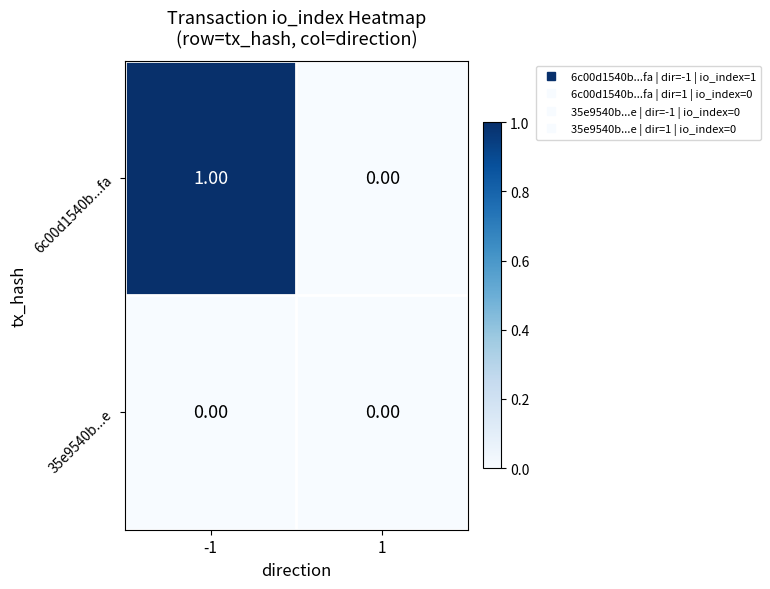

Which series has the largest range (max minus min)?

6c00d1540b...fa